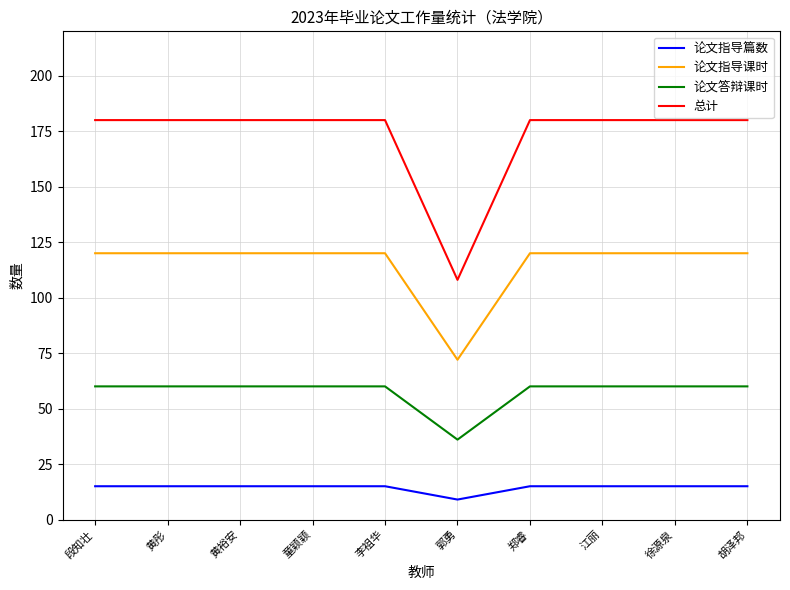

List the series in order of their peak value, lowest first.

论文指导篇数, 论文答辩课时, 论文指导课时, 总计